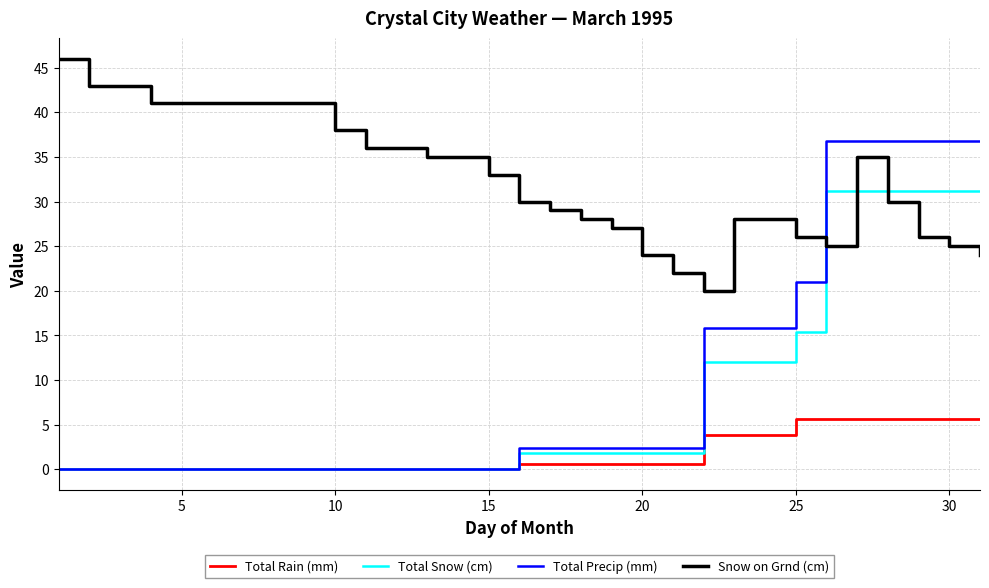

Which series ends up on top after the final intersection of Total Precip (mm) and Snow on Grnd (cm)?

Total Precip (mm)